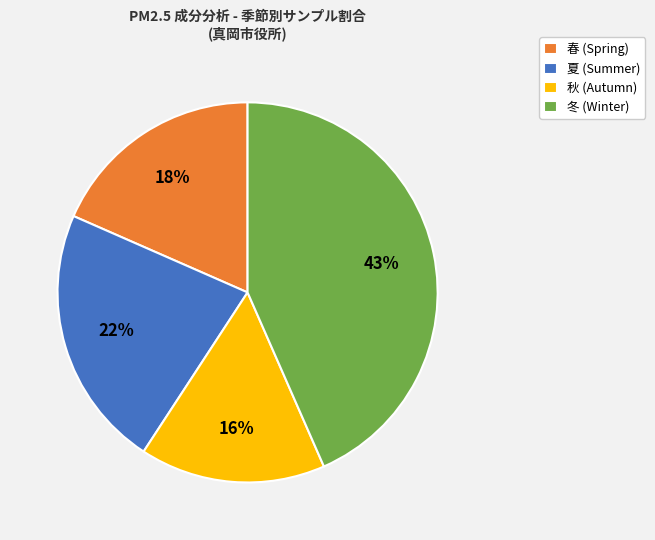

What is the ratio of the value at 秋 to the value at 冬?

0.4